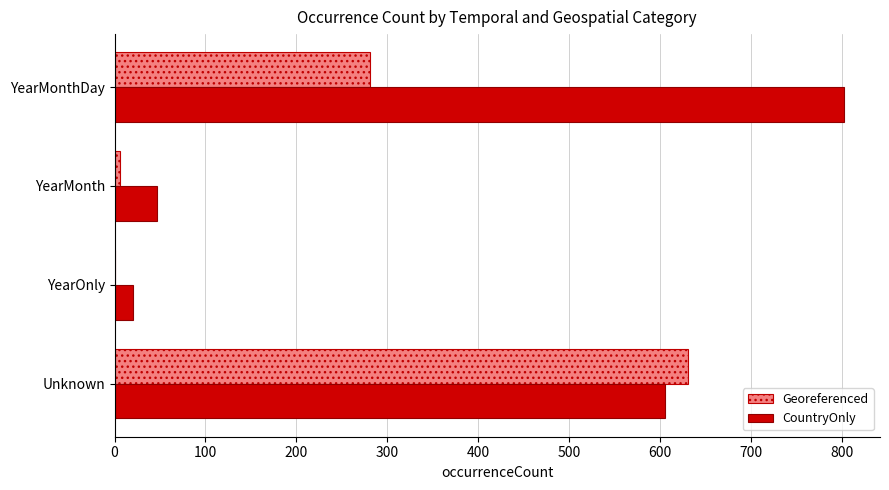

What is the average value of the Georeferenced series?

230